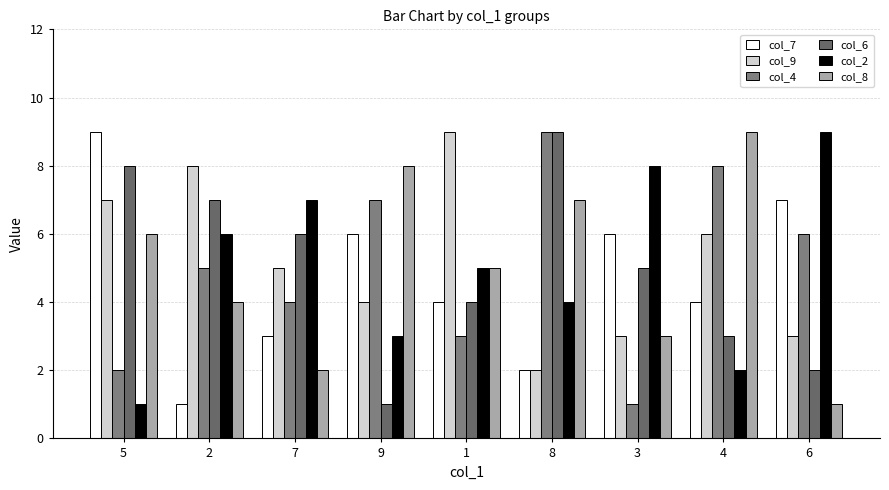

Which has a higher value, 6 or 2?

6